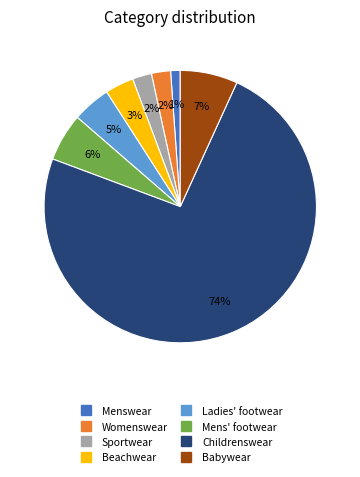

To the nearest percent, what is the difference between the largest and smallest slice percentages?

73%